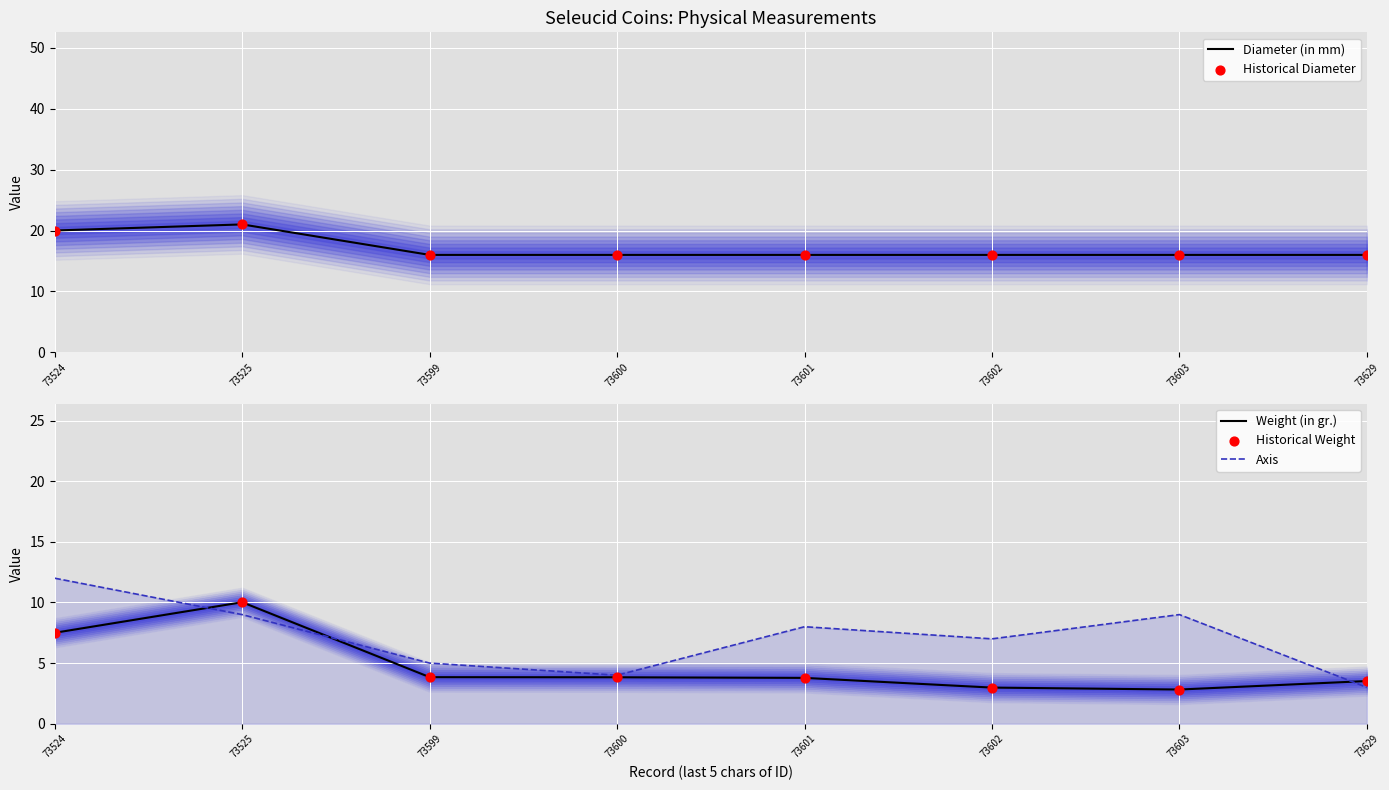

Which series contains the lowest Y value?

Weight (in gr.)